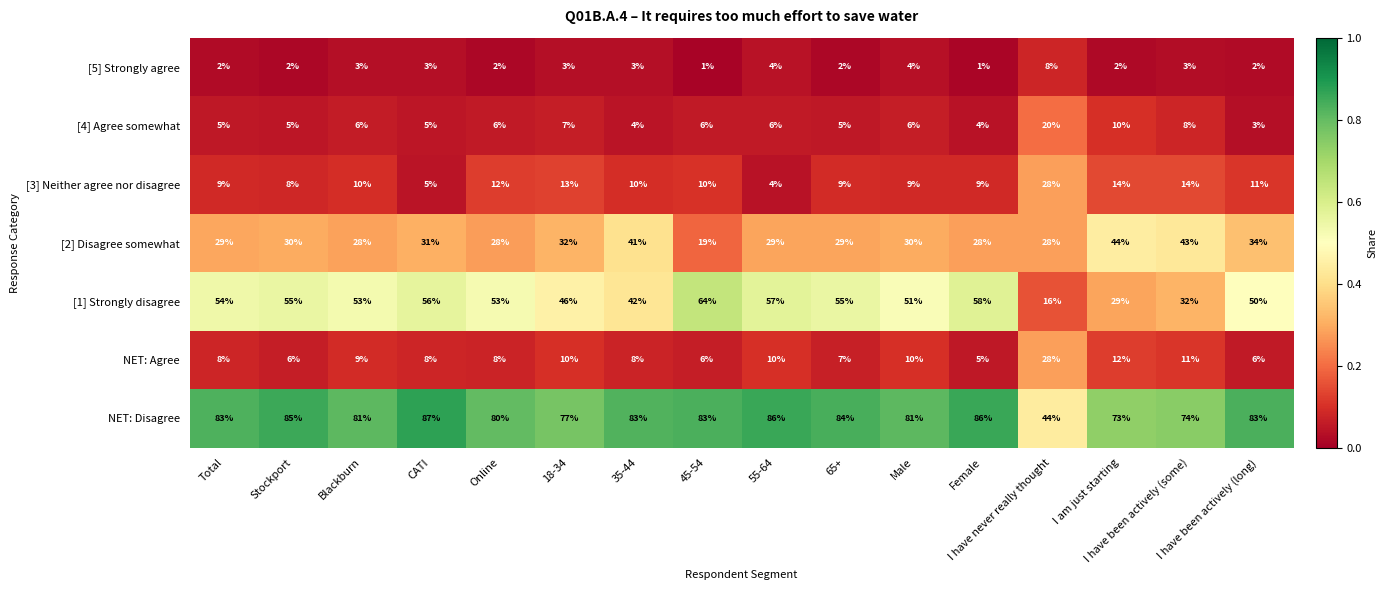

Which series changed the most between 45-54 and I am just starting?

[1] Strongly disagree